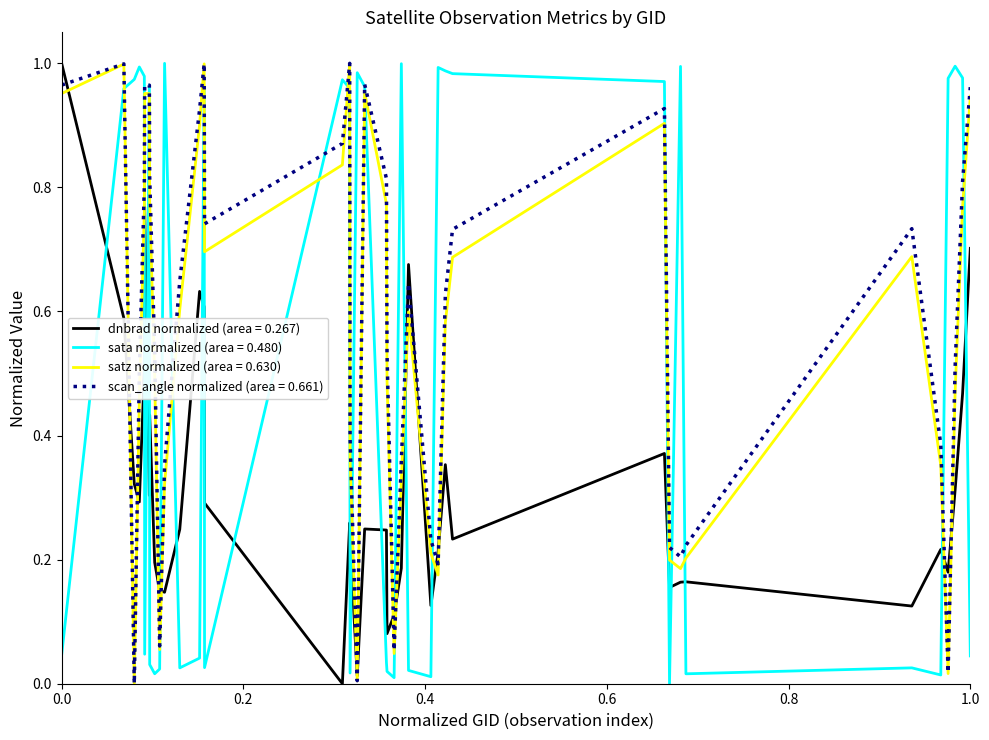

After their last crossing, which series has the higher values: dnbrad normalized (area = 0.267) or sata normalized (area = 0.480)?

dnbrad normalized (area = 0.267)